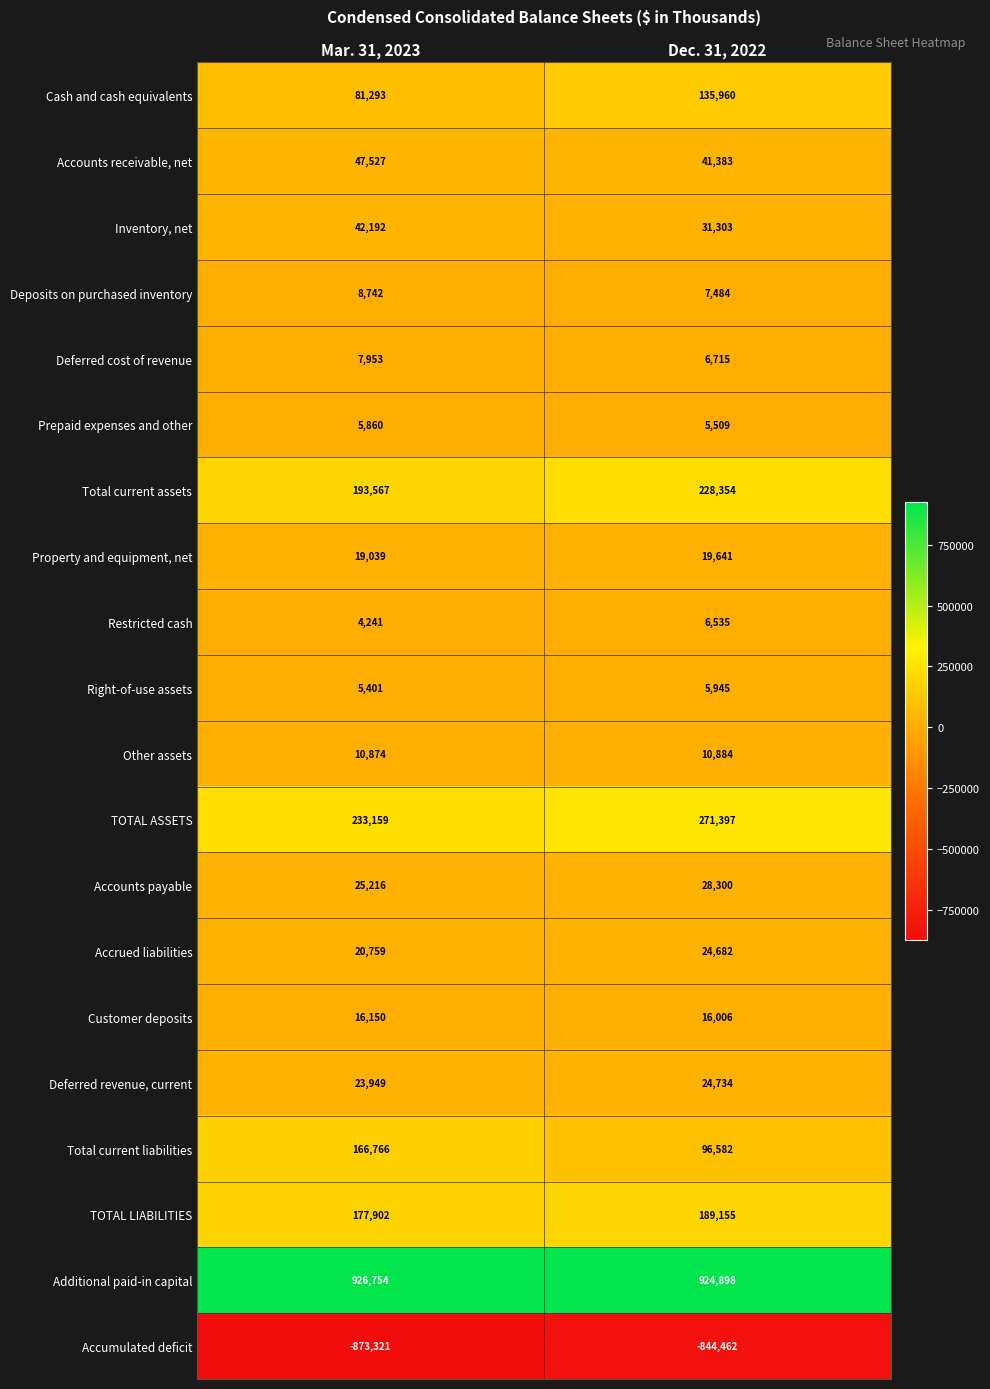

List the series in order of their peak value, highest first.

Additional paid-in capital, TOTAL ASSETS, Total current assets, TOTAL LIABILITIES, Total current liabilities, Cash and cash equivalents, Accounts receivable, net, Inventory, net, Accounts payable, Deferred revenue, current, Accrued liabilities, Property and equipment, net, Customer deposits, Other assets, Deposits on purchased inventory, Deferred cost of revenue, Restricted cash, Right-of-use assets, Prepaid expenses and other, Accumulated deficit